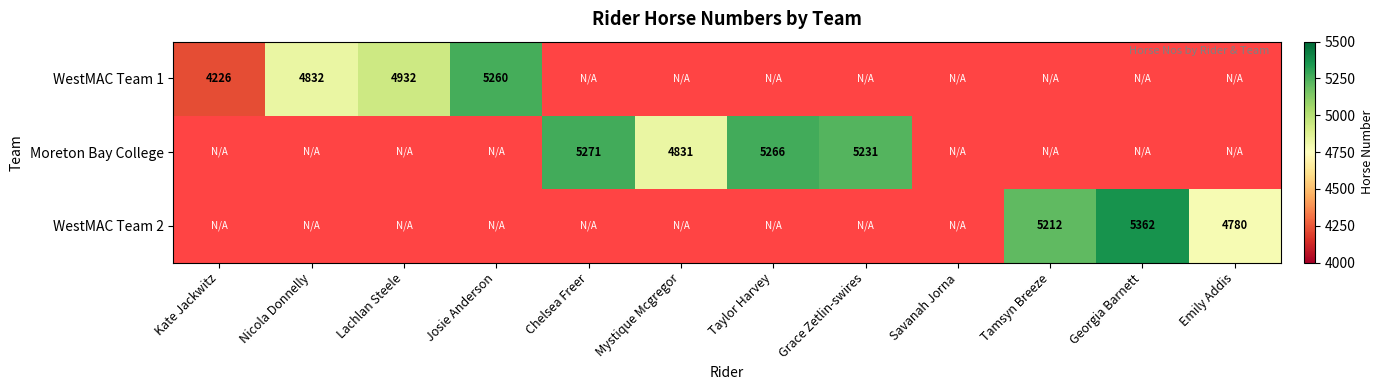

Which category has the lowest value across all series?

Kate Jackwitz